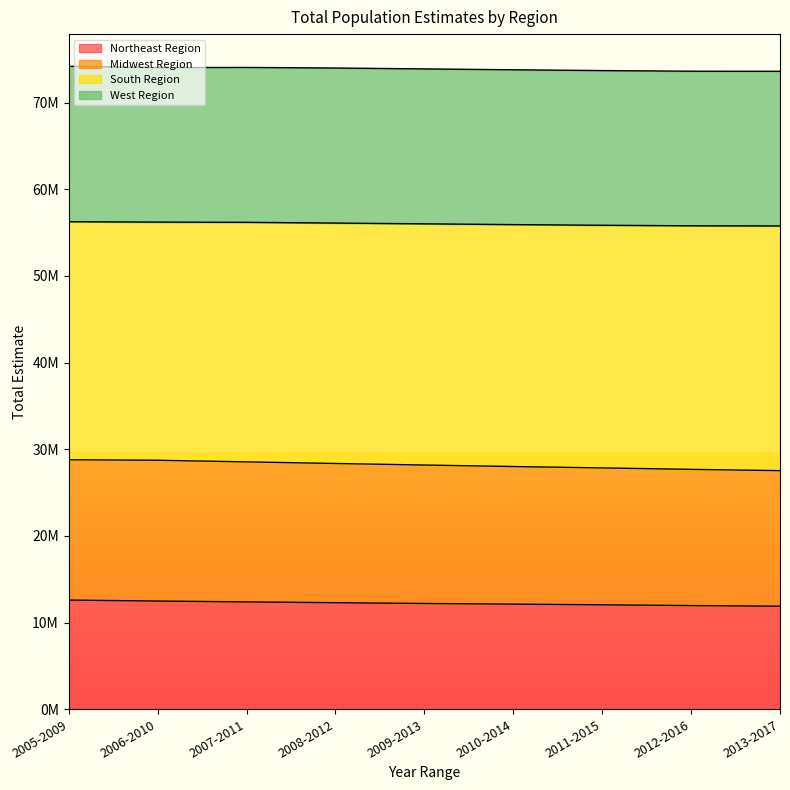

What are all the series names shown in the legend?

Northeast Region, Midwest Region, South Region, West Region